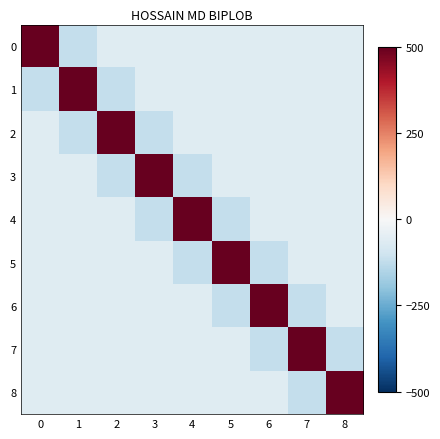

Reading left to right, list all the values displayed in this chart.

0: 0=1150.0	1=-120.0	2=-60.0	3=-60.0	4=-60.0	5=-60.0	6=-60.0	7=-60.0	8=-60.0
1: 0=-120.0	1=1350.0	2=-120.0	3=-60.0	4=-60.0	5=-60.0	6=-60.0	7=-60.0	8=-60.0
2: 0=-60.0	1=-120.0	2=1500.0	3=-120.0	4=-60.0	5=-60.0	6=-60.0	7=-60.0	8=-60.0
3: 0=-60.0	1=-60.0	2=-120.0	3=1550.0	4=-120.0	5=-60.0	6=-60.0	7=-60.0	8=-60.0
4: 0=-60.0	1=-60.0	2=-60.0	3=-120.0	4=1300.0	5=-120.0	6=-60.0	7=-60.0	8=-60.0
5: 0=-60.0	1=-60.0	2=-60.0	3=-60.0	4=-120.0	5=1100.0	6=-120.0	7=-60.0	8=-60.0
6: 0=-60.0	1=-60.0	2=-60.0	3=-60.0	4=-60.0	5=-120.0	6=1400.0	7=-120.0	8=-60.0
7: 0=-60.0	1=-60.0	2=-60.0	3=-60.0	4=-60.0	5=-60.0	6=-120.0	7=850.0	8=-120.0
8: 0=-60.0	1=-60.0	2=-60.0	3=-60.0	4=-60.0	5=-60.0	6=-60.0	7=-120.0	8=1150.0